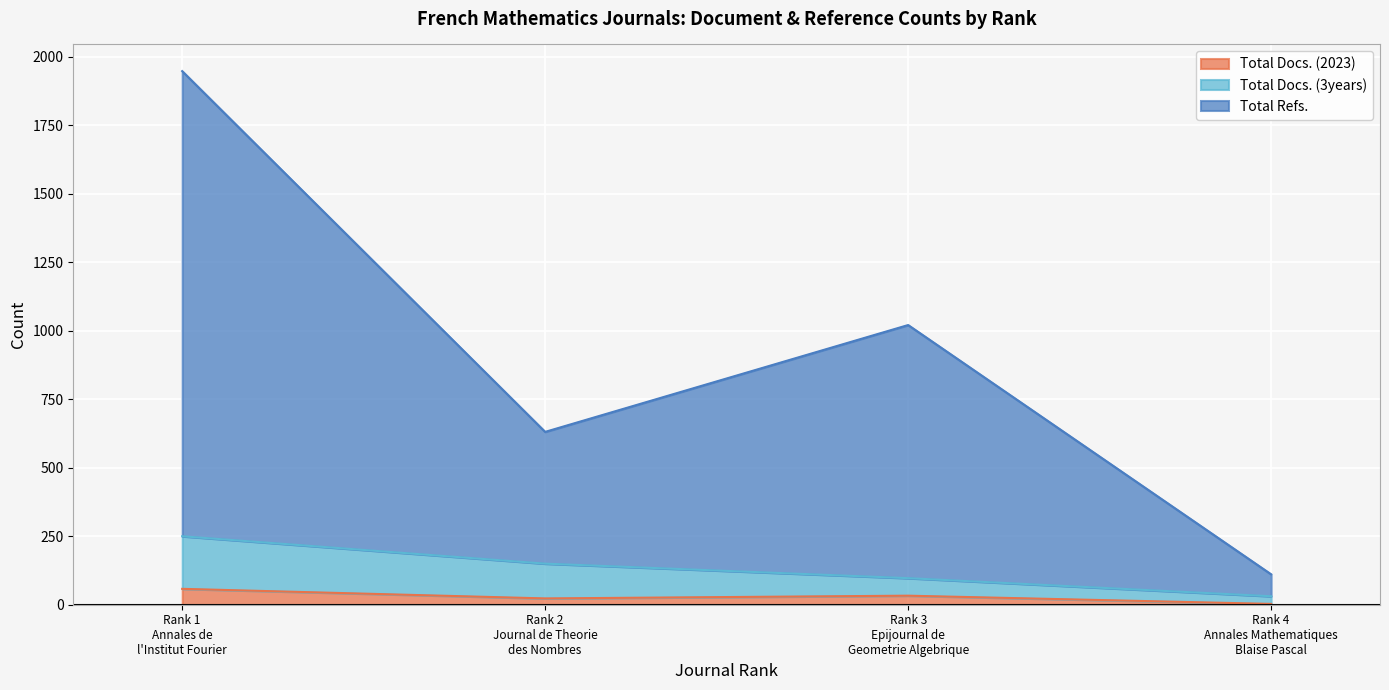

What is the sum of all Total Docs. (2023) values?

117